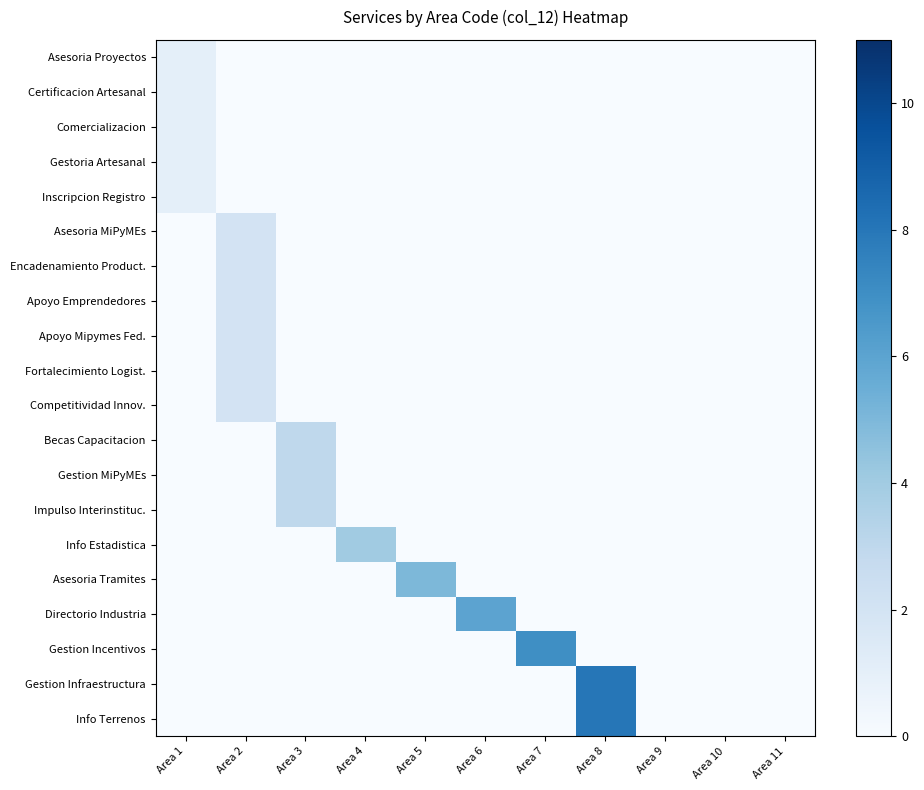

What is the total value across all series at Area 2?

12